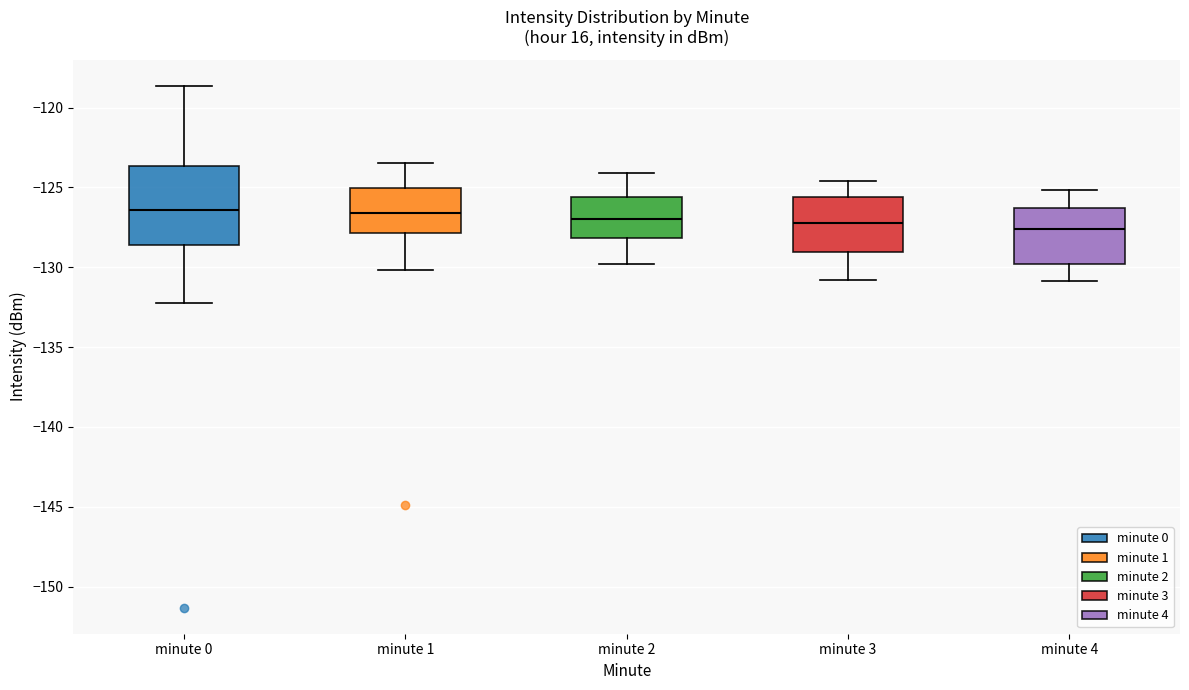

Reading left to right, transcribe this box plot: for each box, give where its median line is, the range the box spans, and where its two whiskers end, as read against the y-axis. The values are not printed on the chart, so give them approximately, as read against the axis.

minute 0: median -126.5, box -128.5 to -123.5, whiskers -132.5 to -118.5
minute 1: median -126.5, box -128.0 to -125.0, whiskers -130.0 to -123.5
minute 2: median -127.0, box -128.0 to -125.5, whiskers -130.0 to -124.0
minute 3: median -127.0, box -129.0 to -125.5, whiskers -131.0 to -124.5
minute 4: median -127.5, box -130.0 to -126.5, whiskers -131.0 to -125.0